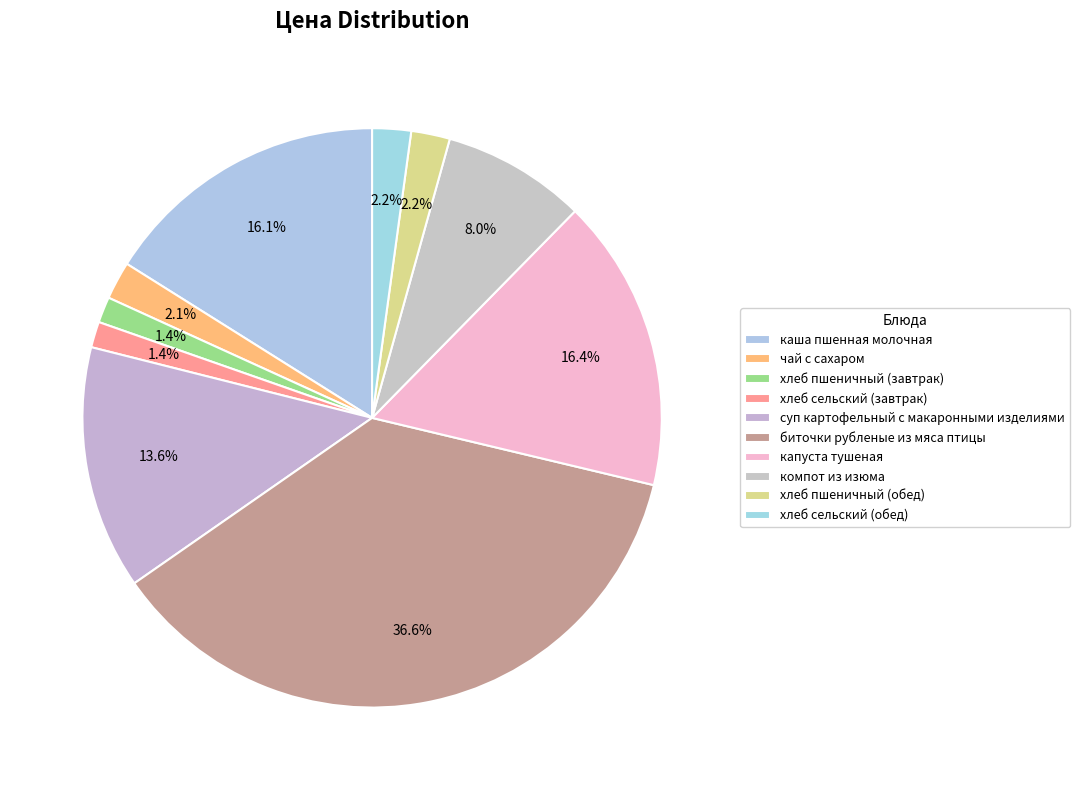

Which slice is the largest?

биточки рубленые из мяса птицы